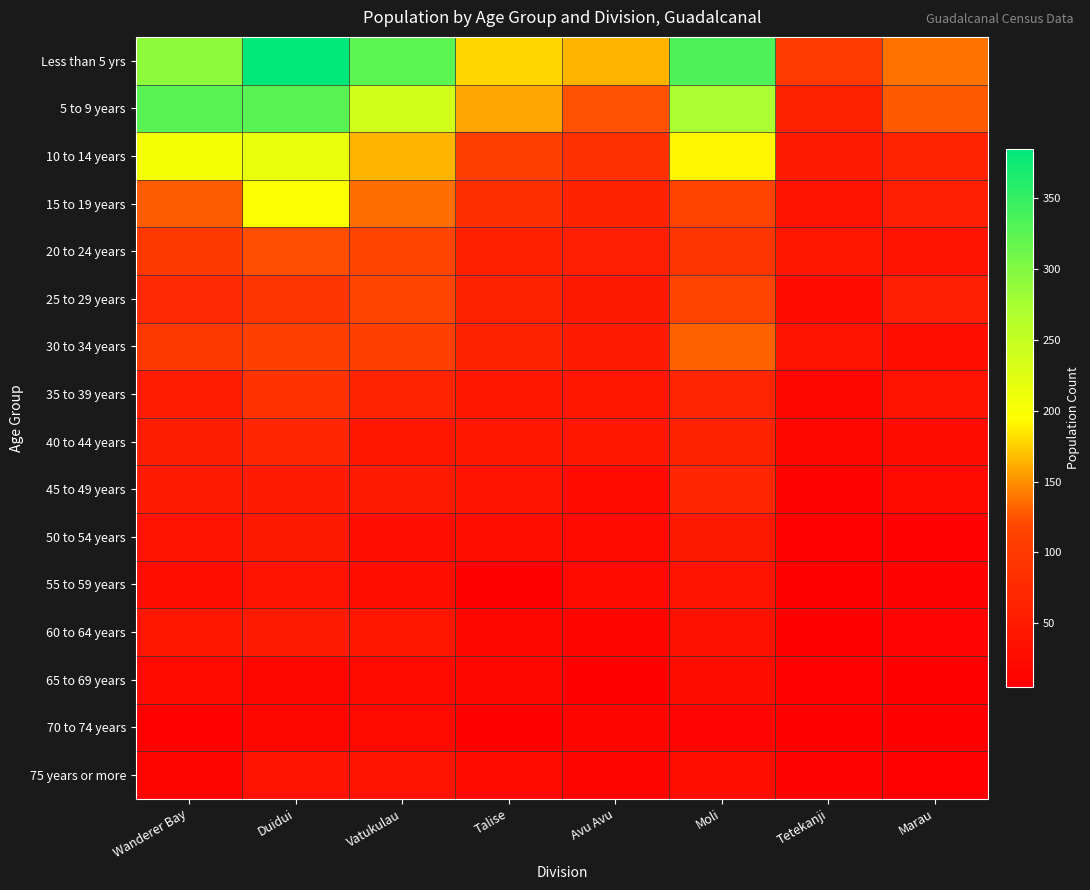

Which series changed the most between Talise and Moli?

Less than 5 yrs